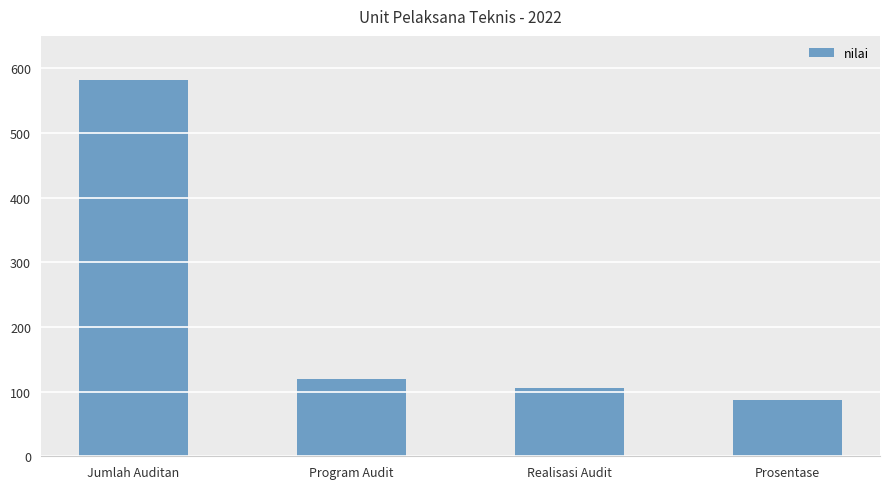

What is the value of the 2nd bar from the left?

120.0